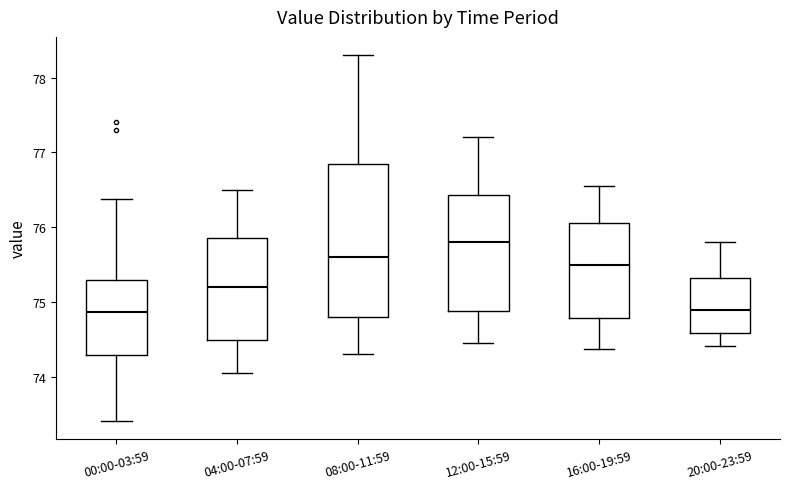

Where does the lower whisker of the box for 20:00-23:59 end on the y-axis? The values are not printed on the chart, so give them approximately, as read against the axis.

74.4